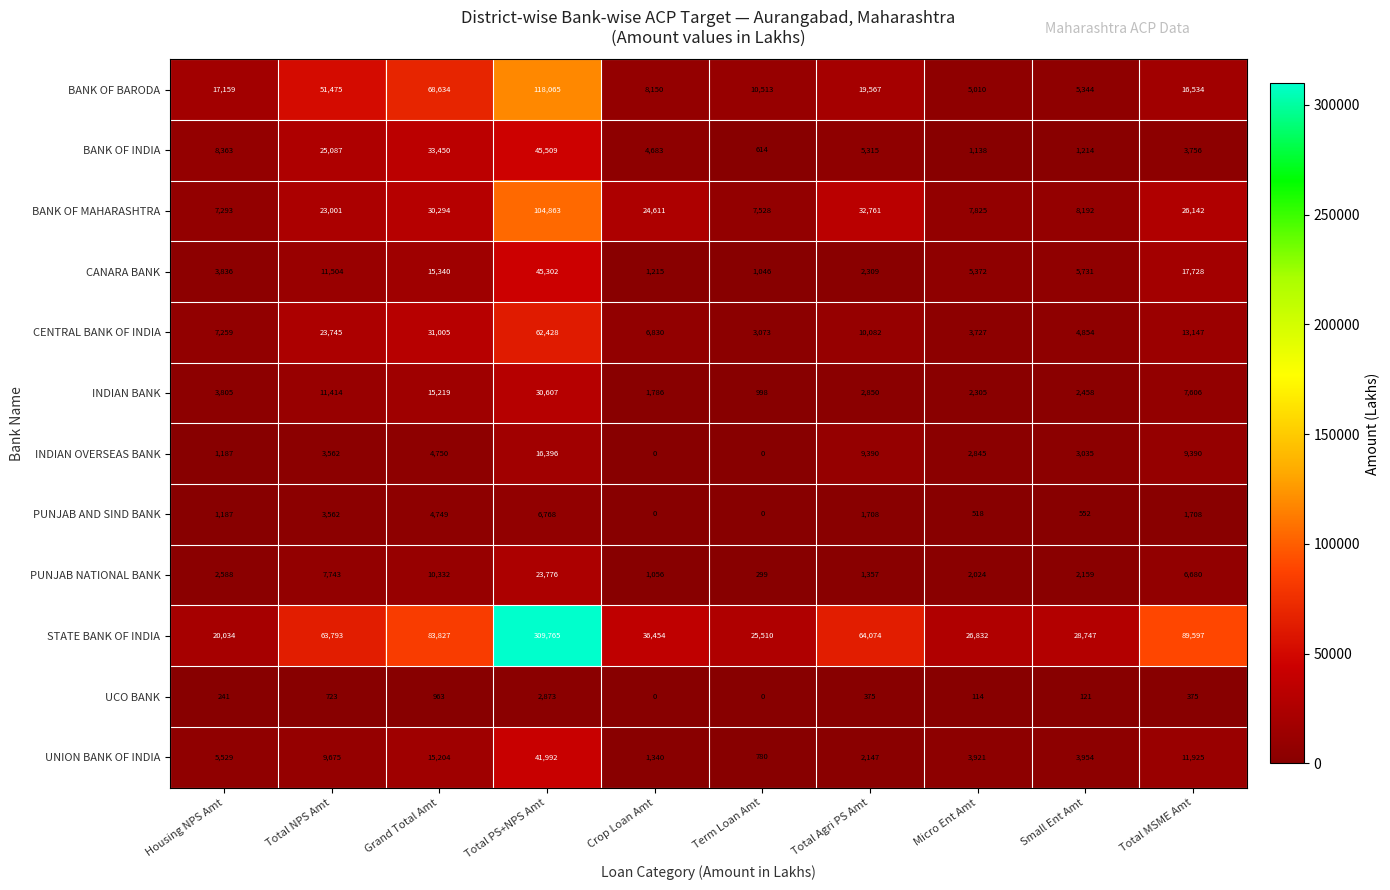

What is the difference between the CANARA BANK values at Crop Loan Amt and Micro Ent Amt?

4157